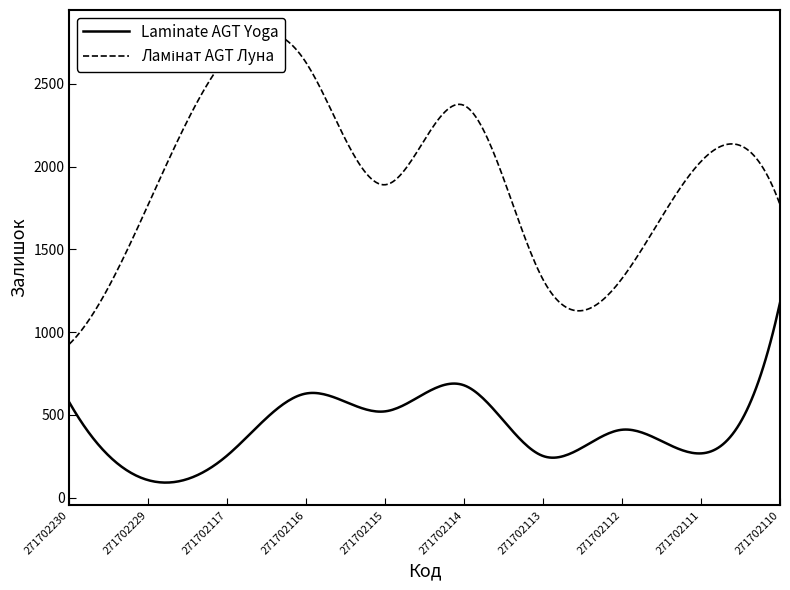

What is the highest value of the Laminate AGT Yoga series?

1177.0